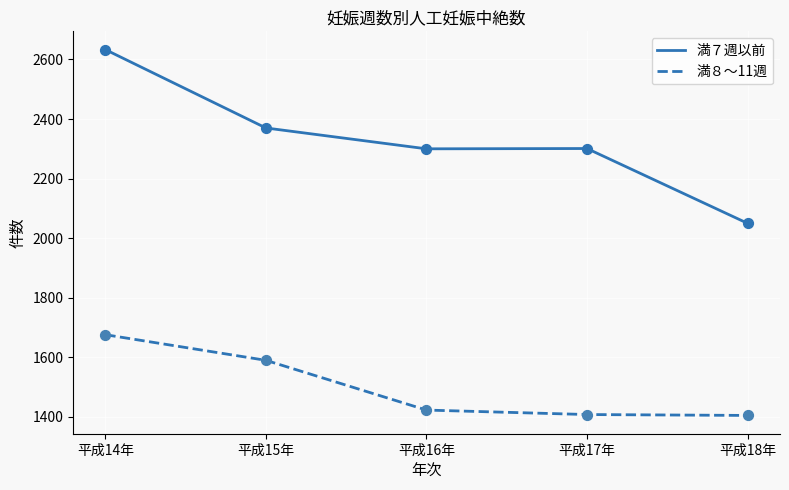

What is the difference between the highest and lowest values at 平成14年?

957